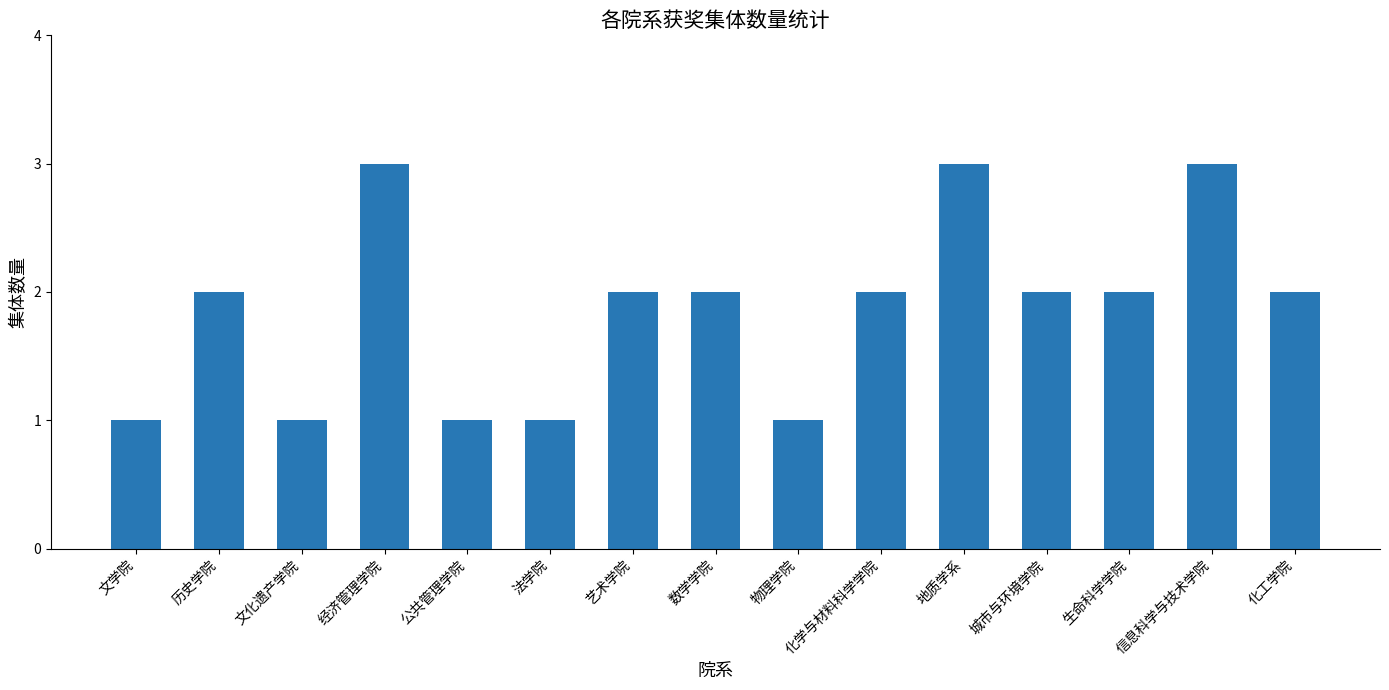

How many bars are there in total?

15